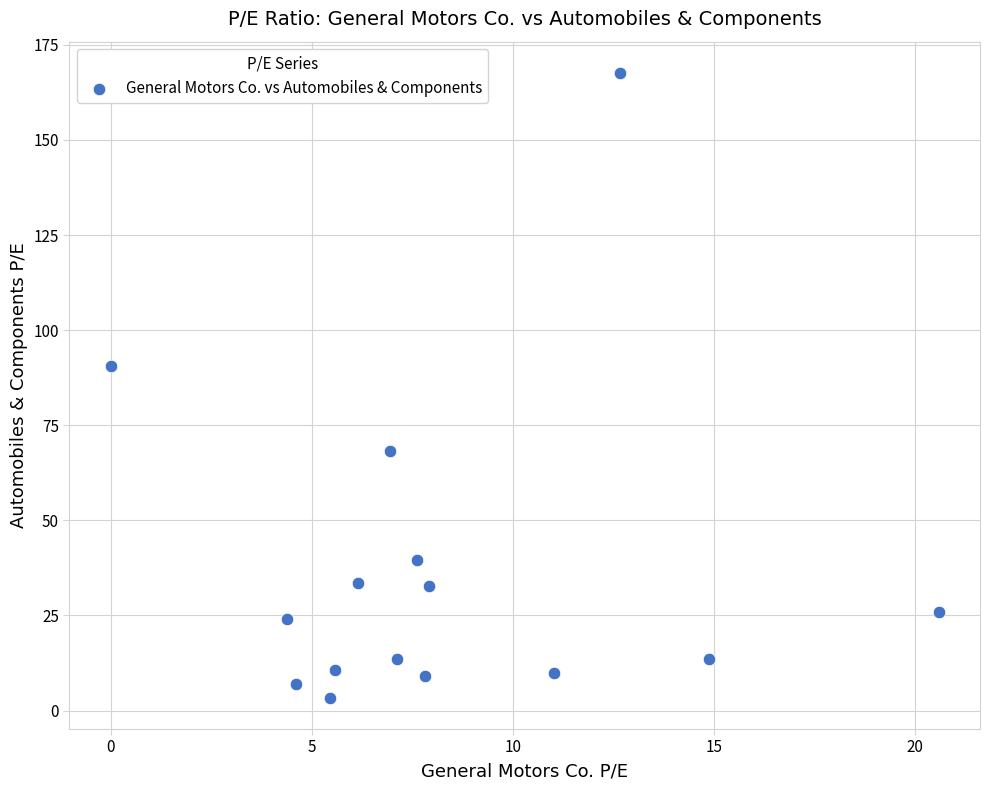

What Y value in the scatter plot is closest to 85?

90.7